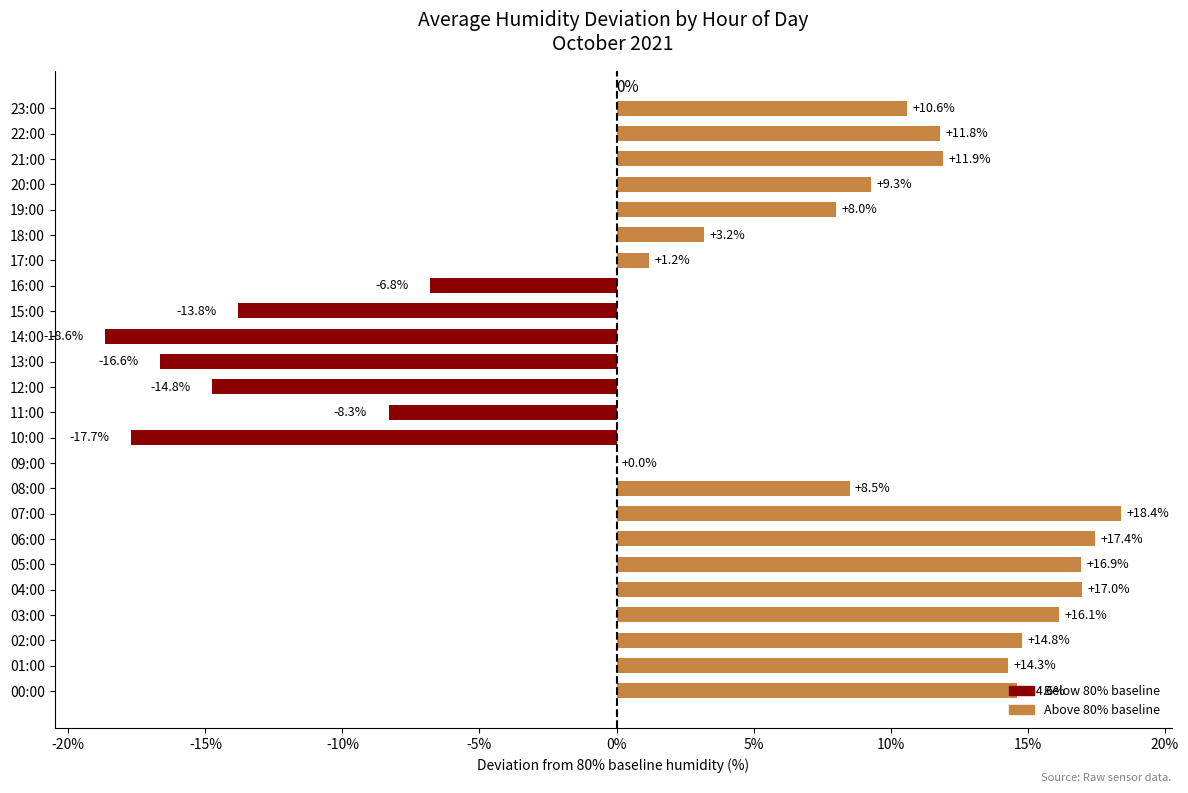

True or false: the data shows 41.1 at 15:00.

False